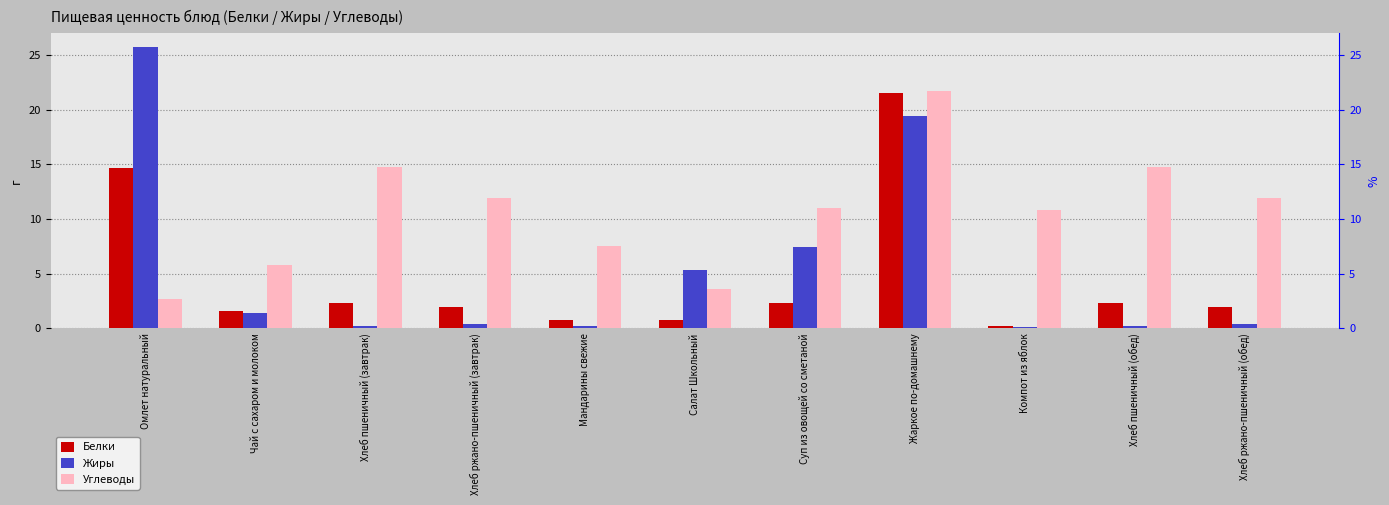

What is the lowest value of the Жиры series?

0.1